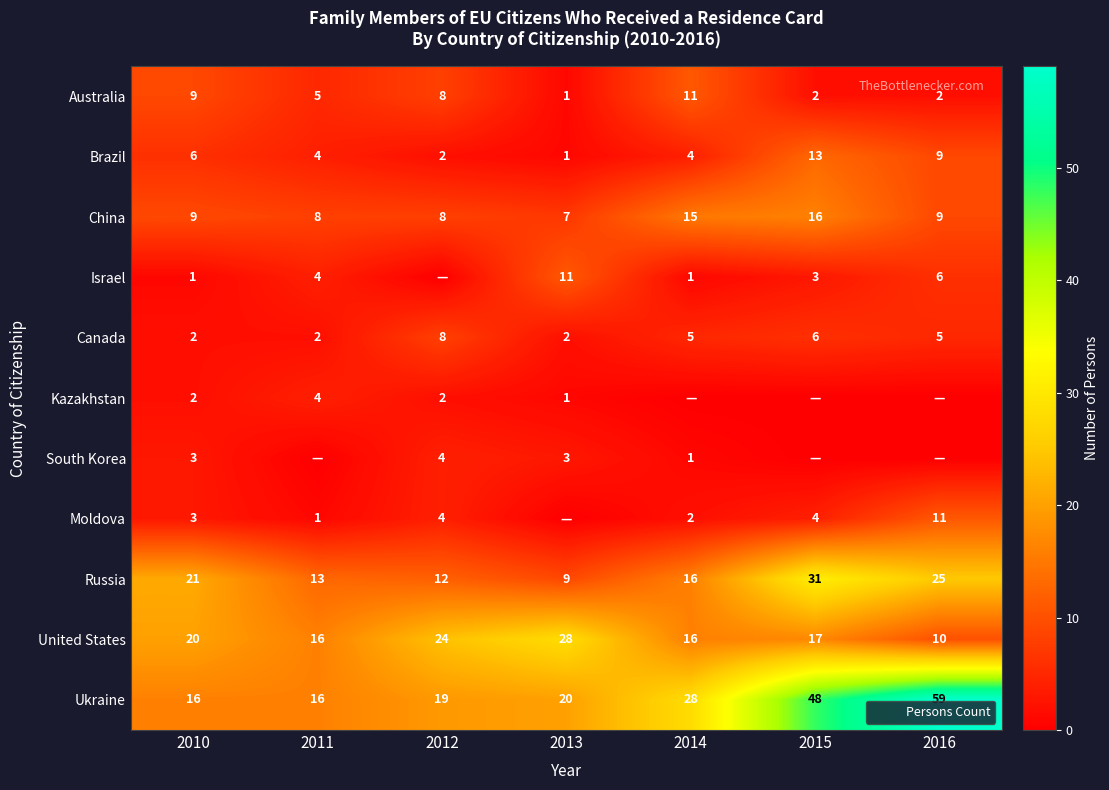

Which category has the highest value in the China series?

2015